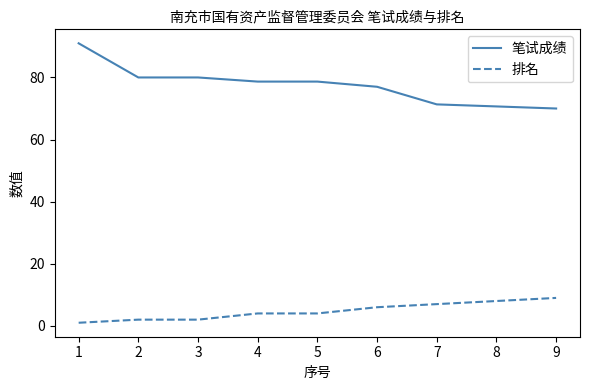

What is the difference between the maximum and minimum values in the 笔试成绩 series?

21.0